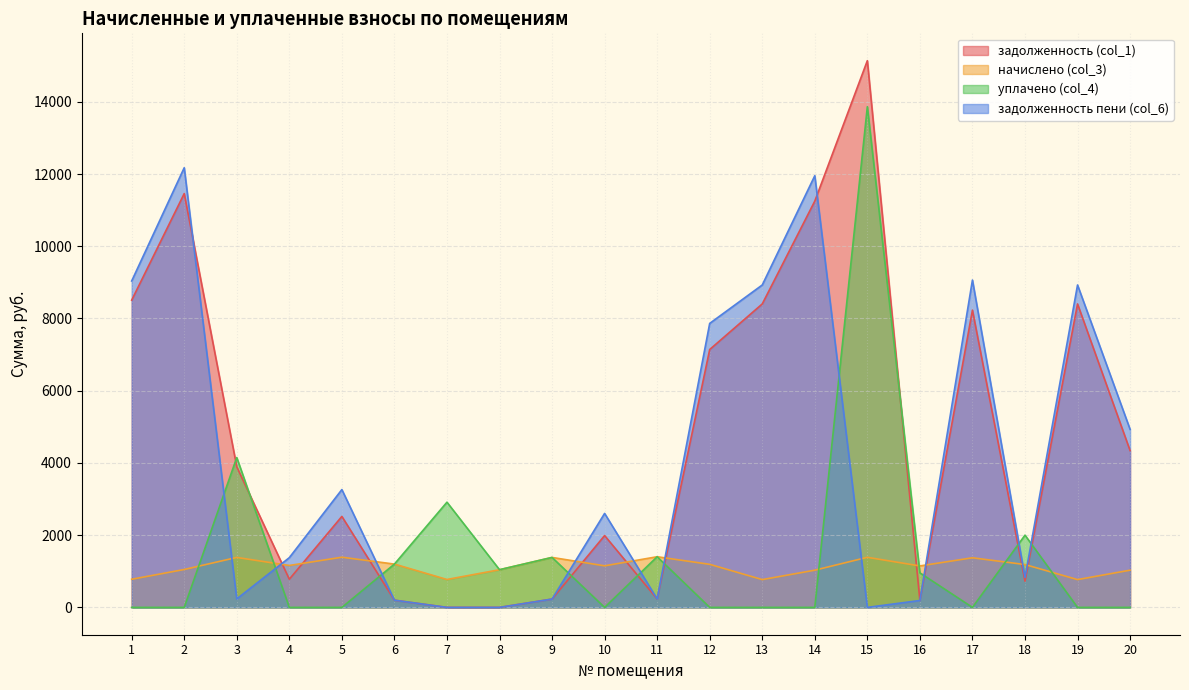

Where is уплачено (col_4) nearest to the value 6932?

3